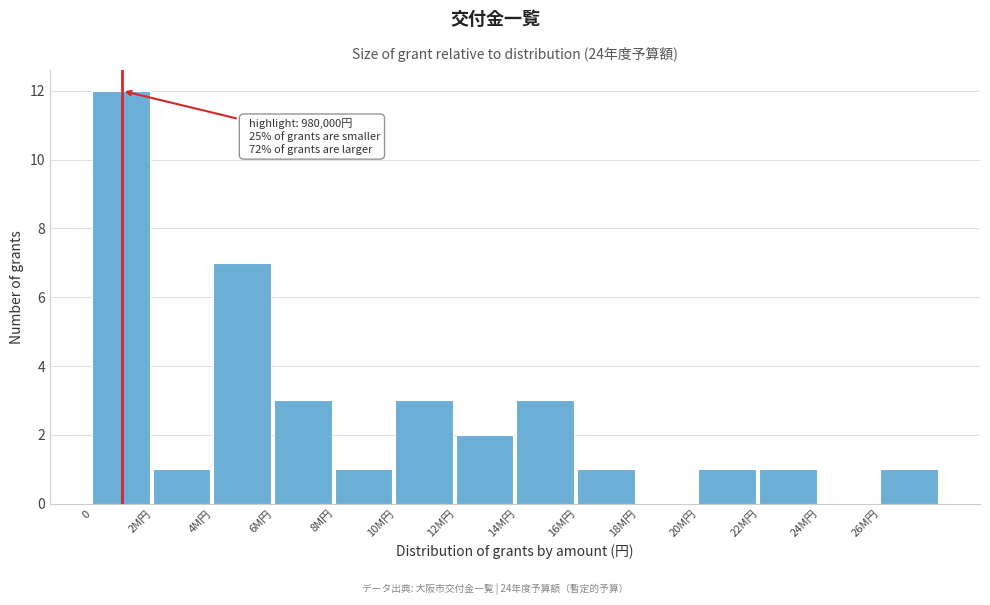

Reading right to left, list all the values displayed in this chart.

26M円=1	24M円=0	22M円=1	20M円=1	18M円=0	16M円=1	14M円=3	12M円=2	10M円=3	8M円=1	6M円=3	4M円=7	2M円=1	0=12